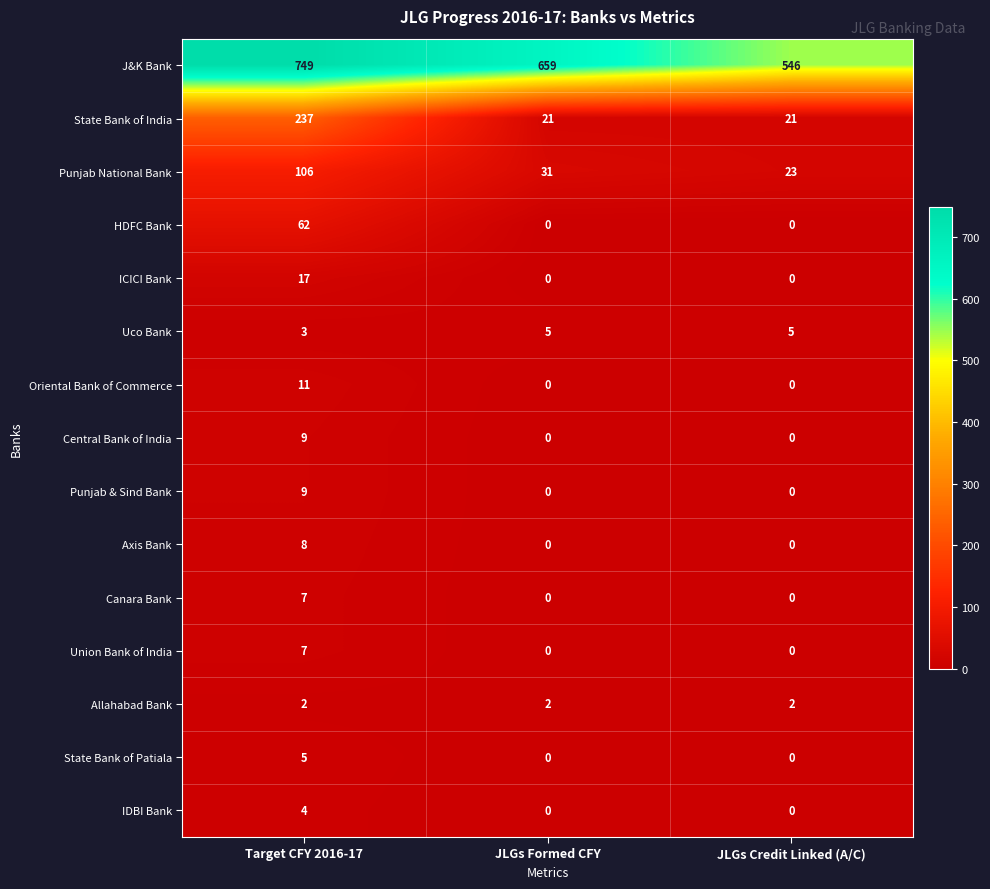

At which category is the sum across all series the highest?

Target CFY 2016-17